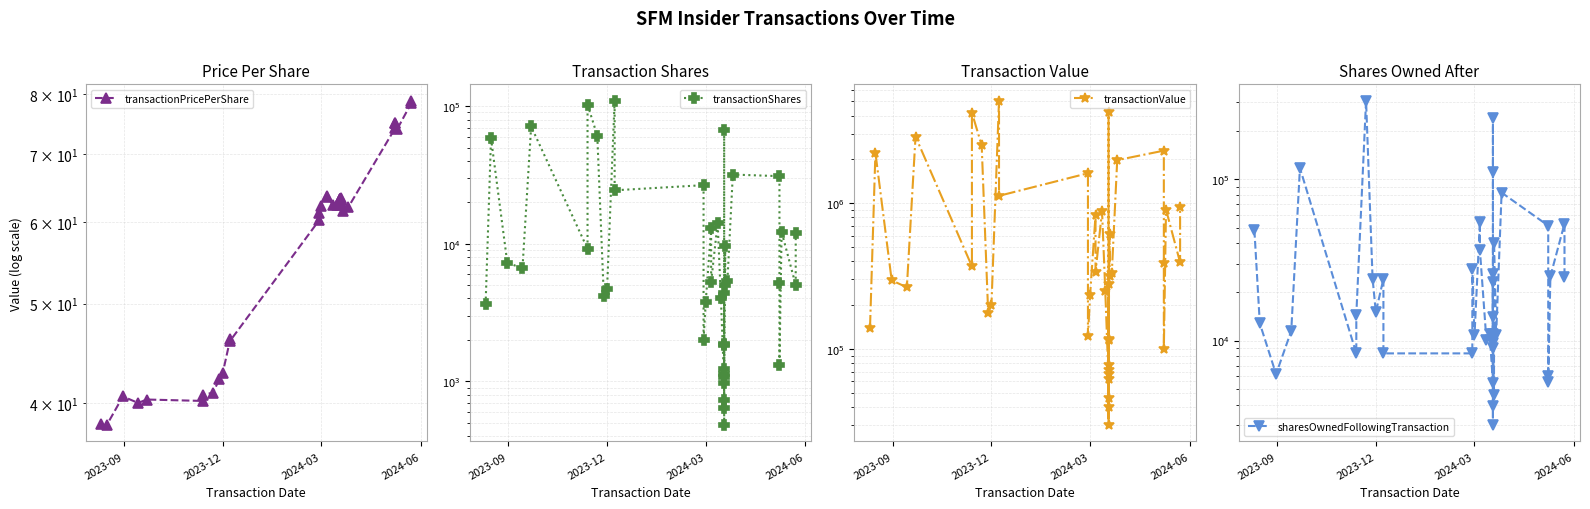

What are all the series names shown in the legend?

transactionPricePerShare, transactionShares, transactionValue, sharesOwnedFollowingTransaction